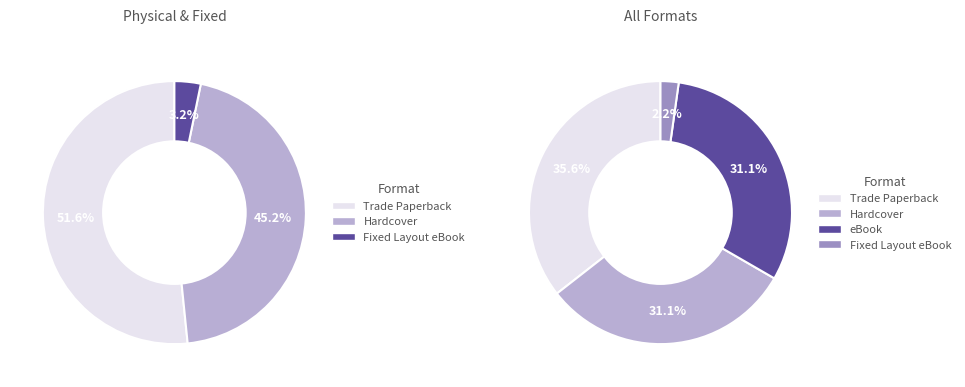

How many slices are in this pie chart?

4